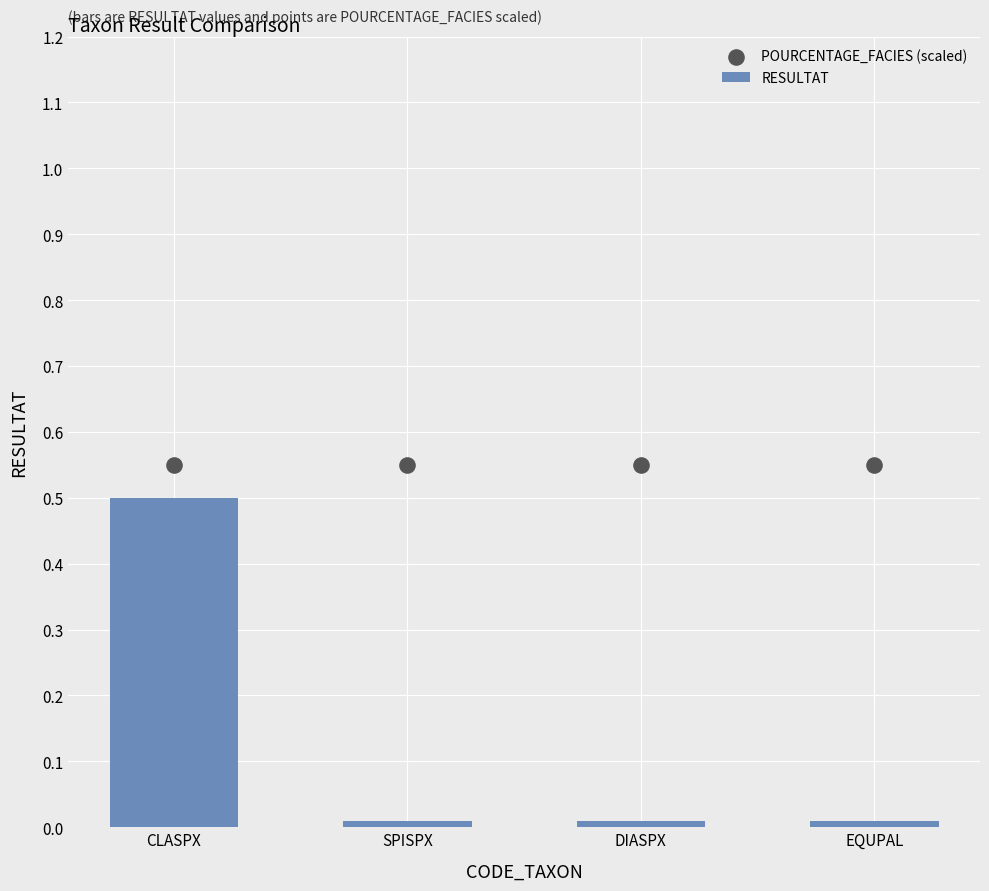

At which category is the sum across all series the highest?

CLASPX